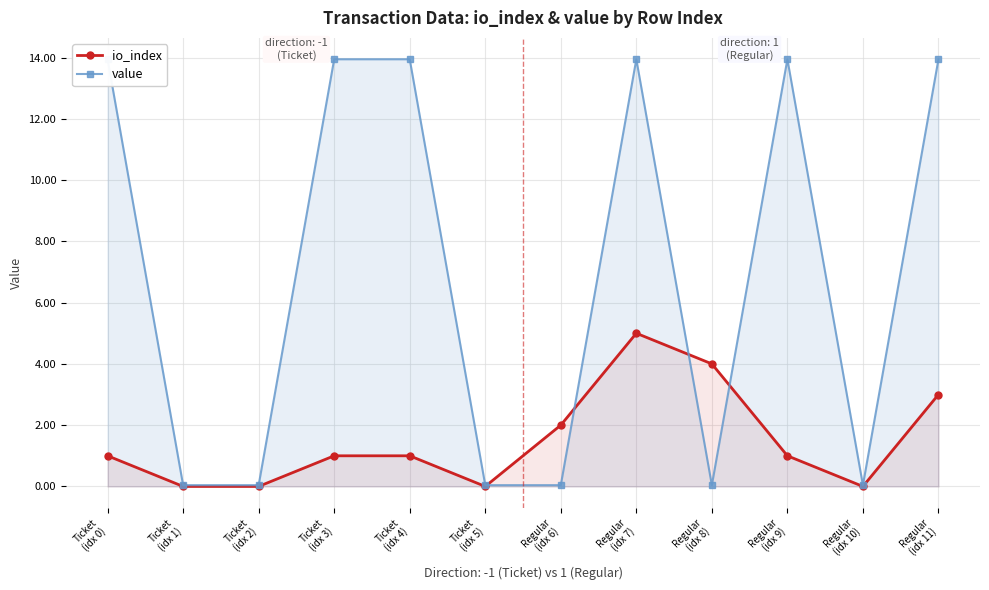

What is the average value of the value series?

7.0